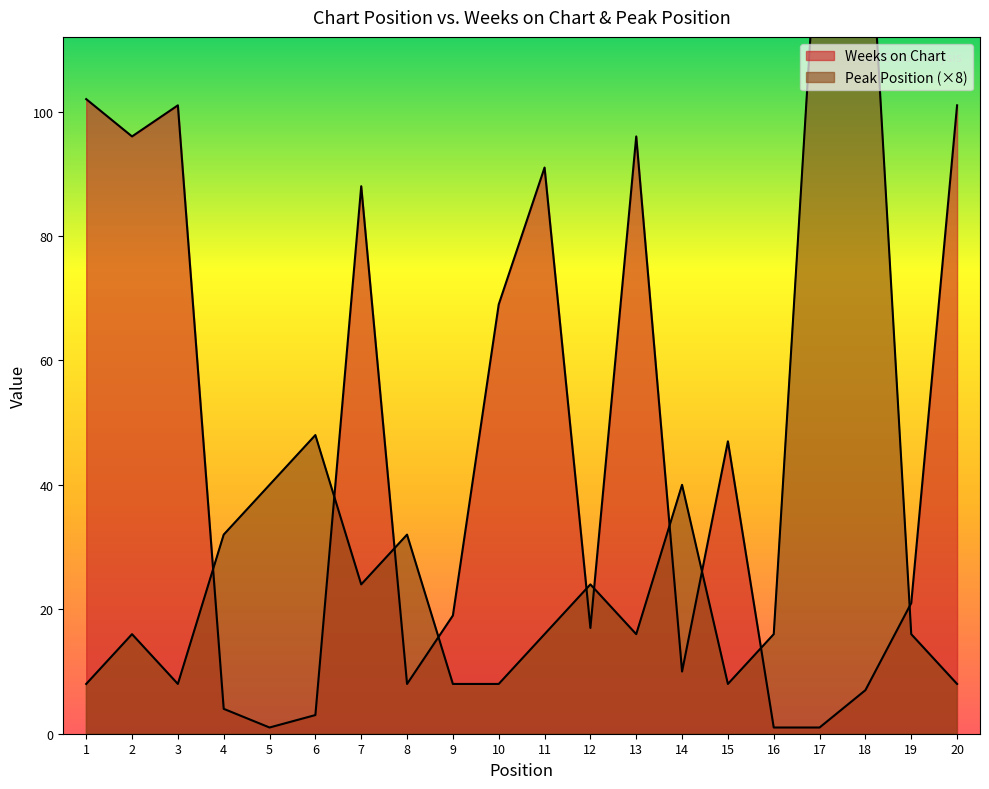

Does the chart have visible grid lines?

No